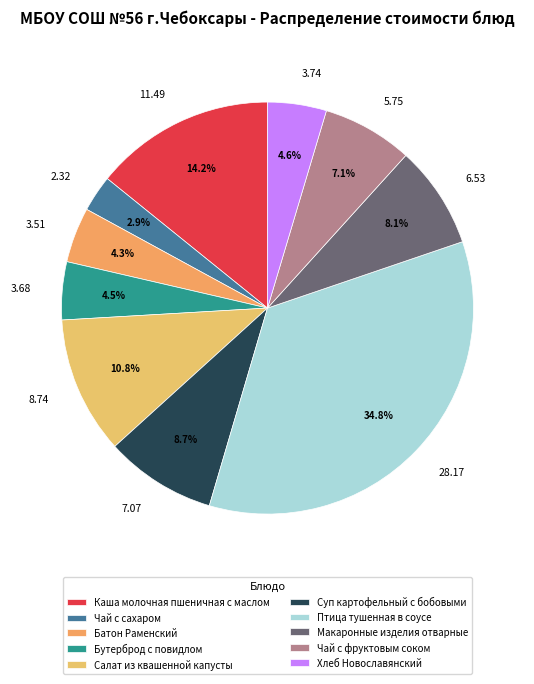

Which slice is the smallest?

Чай с сахаром